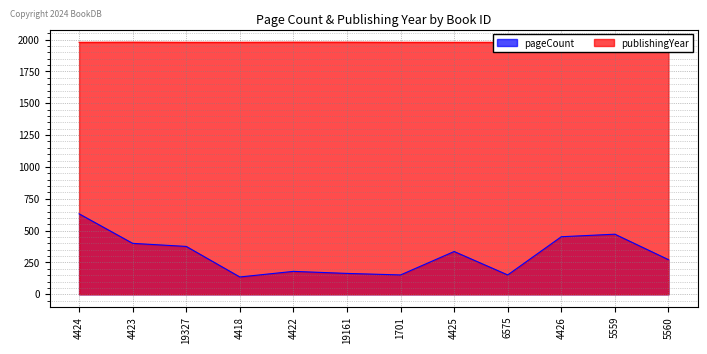

Where is the first local maximum for pageCount?

4422